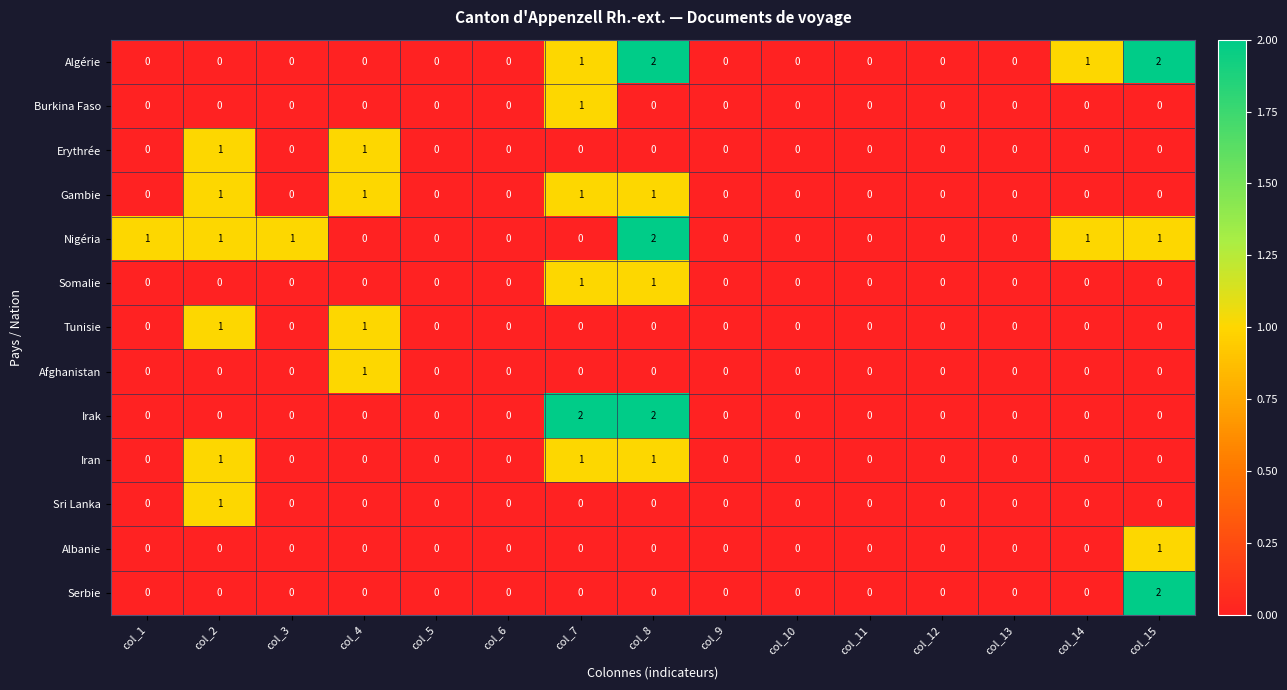

The value of Erythrée at col_6 is 0. True or false?

True